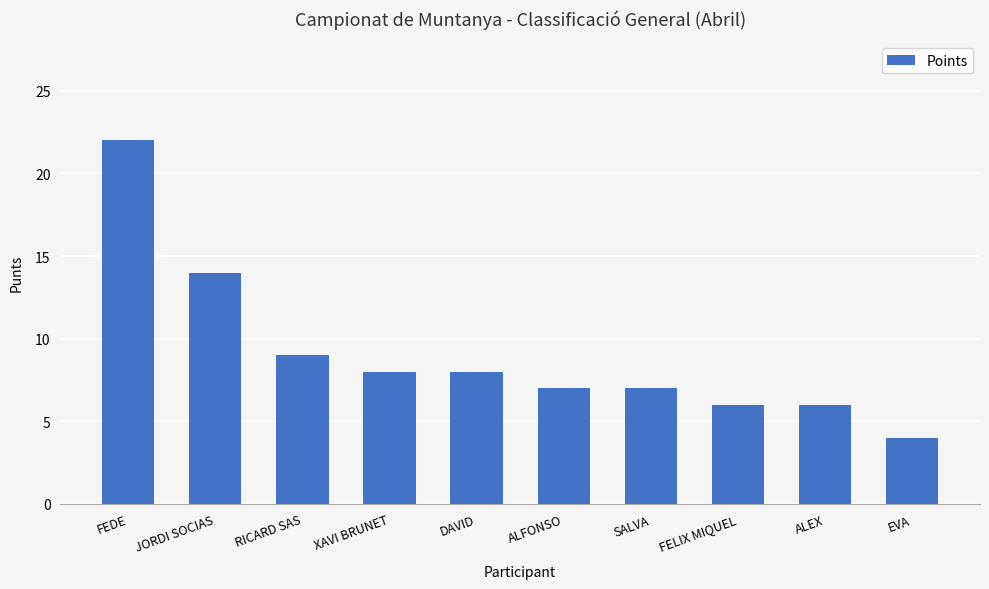

What is the difference between the maximum and minimum values?

18